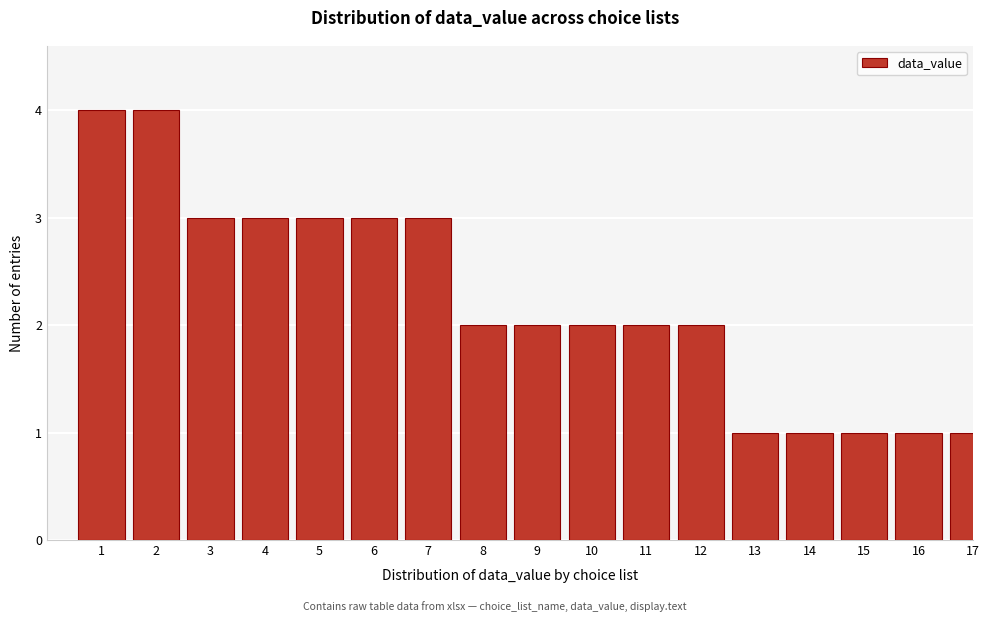

Reading right to left, transcribe all the data shown in this chart.

17=1	16=1	15=1	14=1	13=1	12=2	11=2	10=2	9=2	8=2	7=3	6=3	5=3	4=3	3=3	2=4	1=4